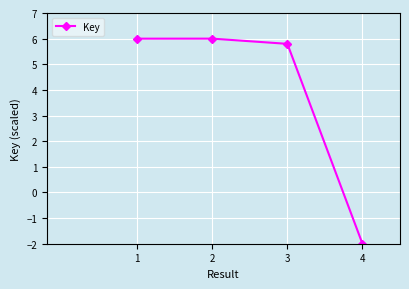

How many values exceed 5?

3